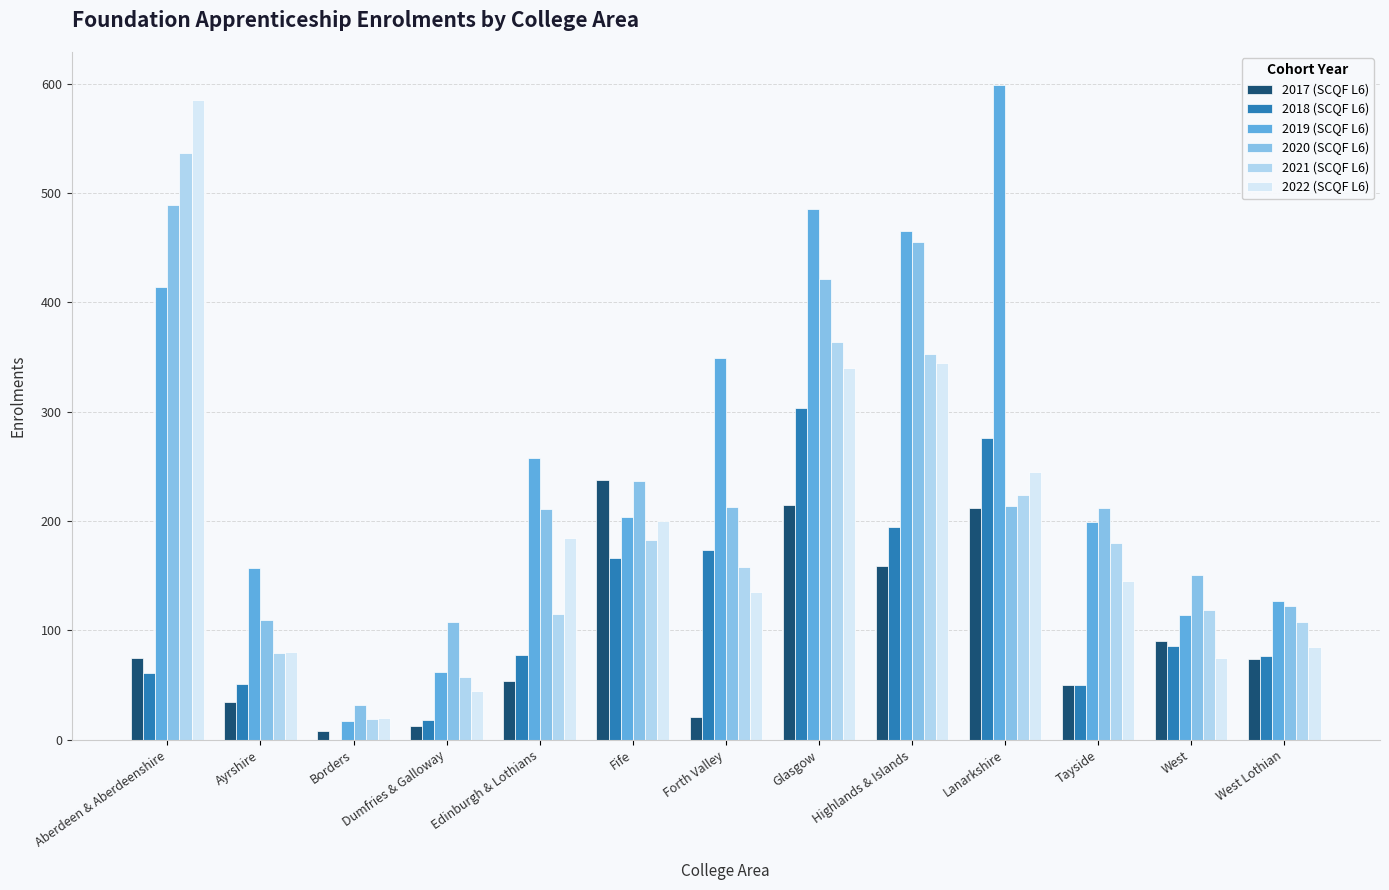

Is the value of 2019 (SCQF L6) at Glasgow greater than the value of 2021 (SCQF L6) at West?

Yes